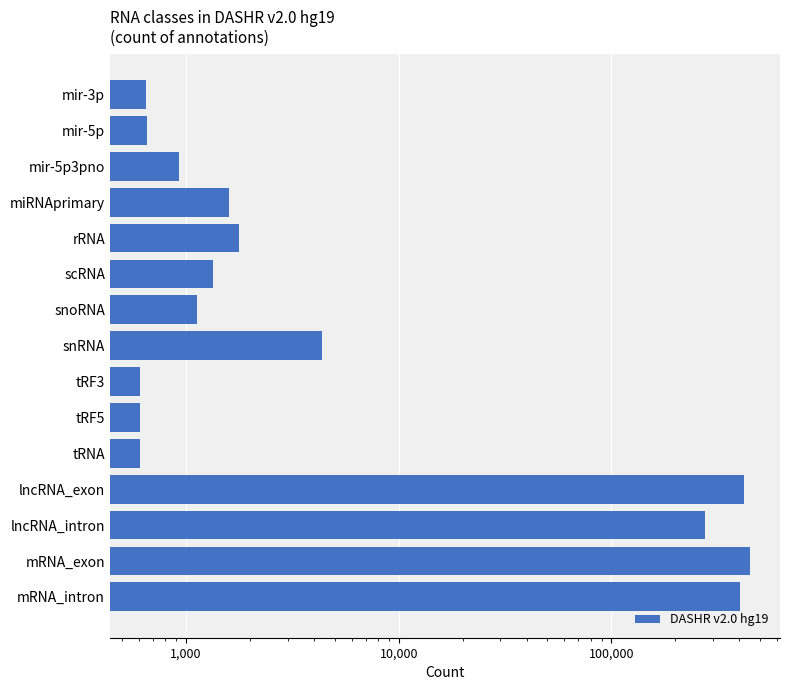

Read the value at scRNA.

1340